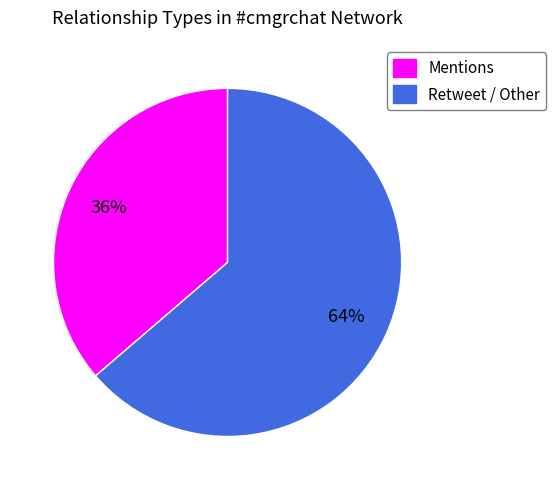

The Mentions slice represents 49% of the pie. True or false?

False